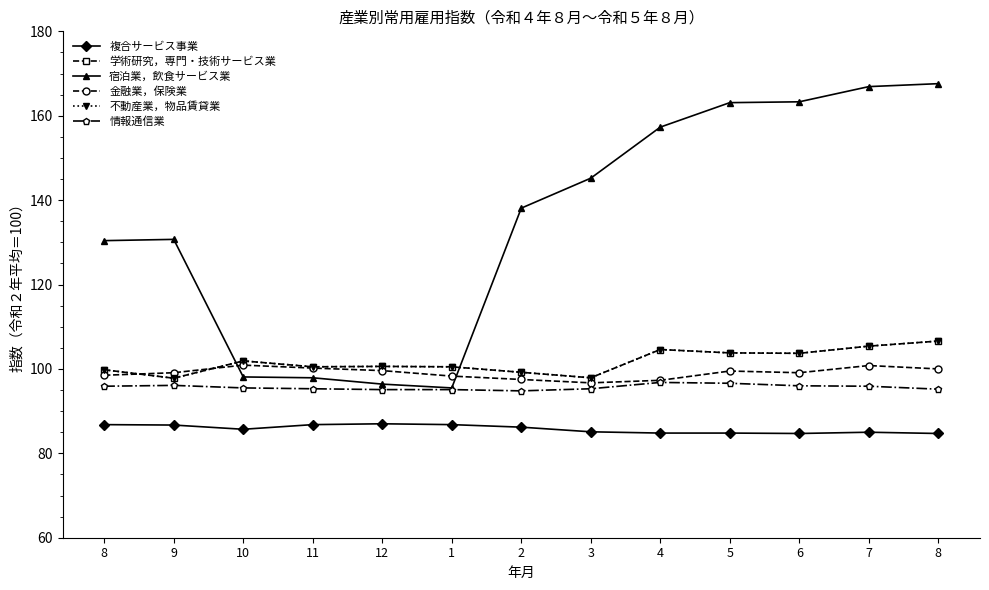

Between 5 and 8, which is larger?

8